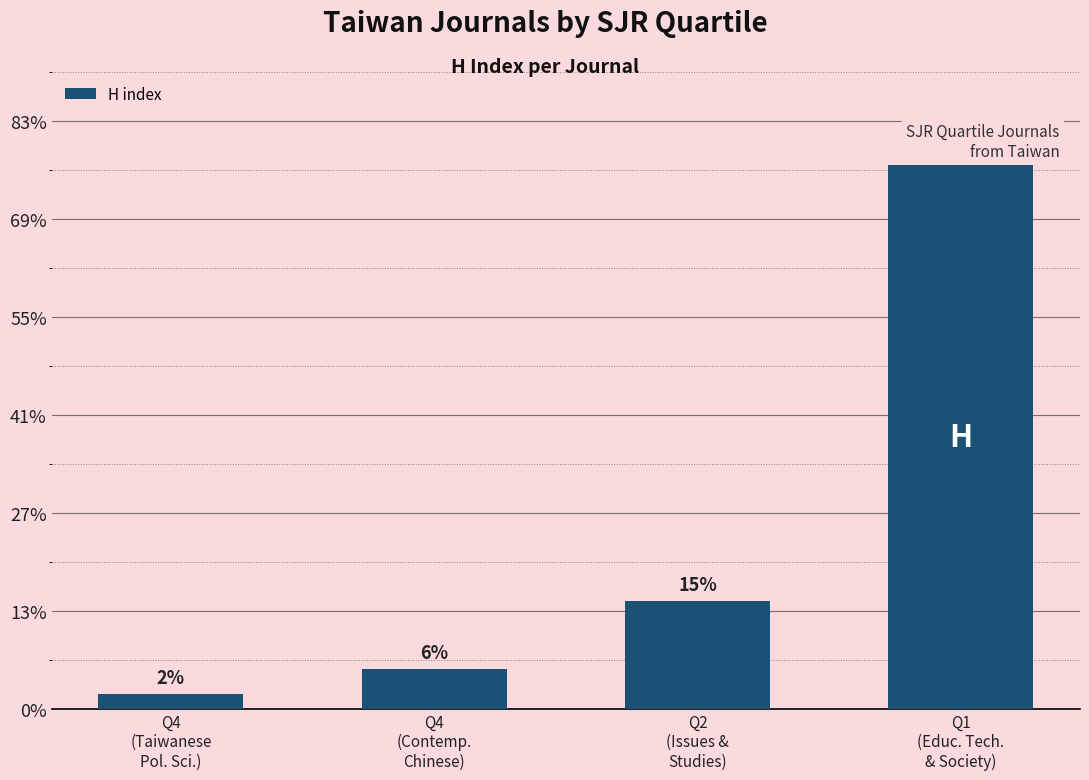

Rank the categories by value from highest to lowest.

Q1
(Educ. Tech.
& Society), Q2
(Issues &
Studies), Q4
(Contemp.
Chinese), Q4
(Taiwanese
Pol. Sci.)